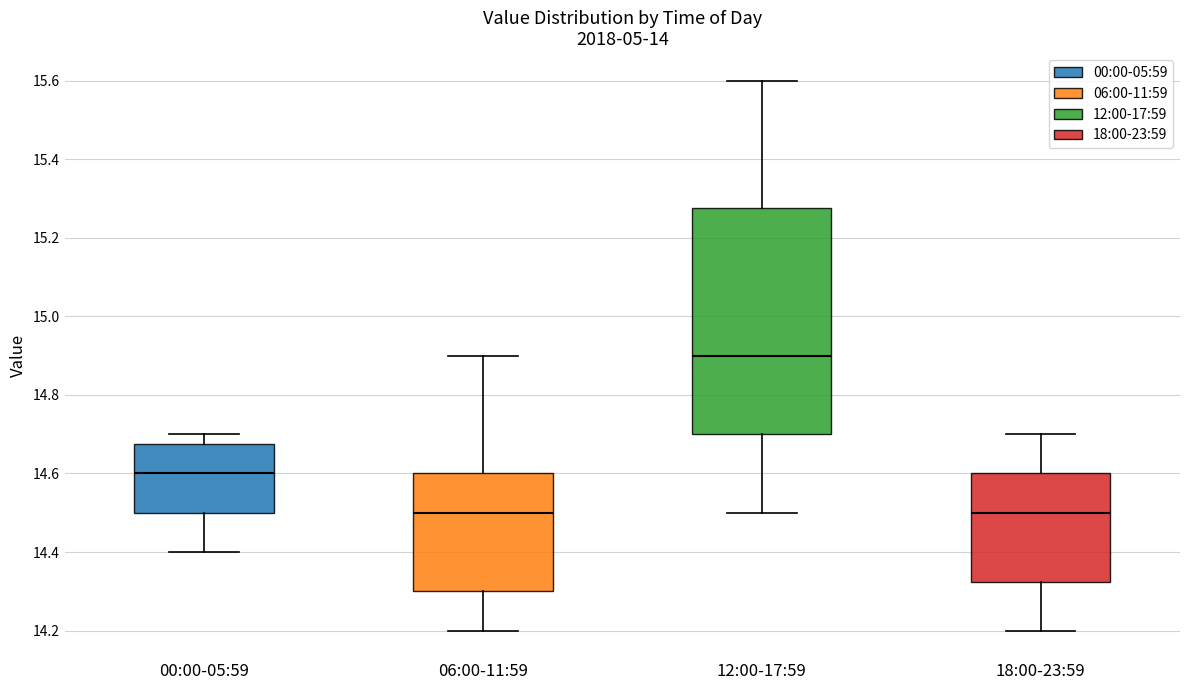

Which box is the tallest, from its lower edge to its upper edge?

12:00-17:59